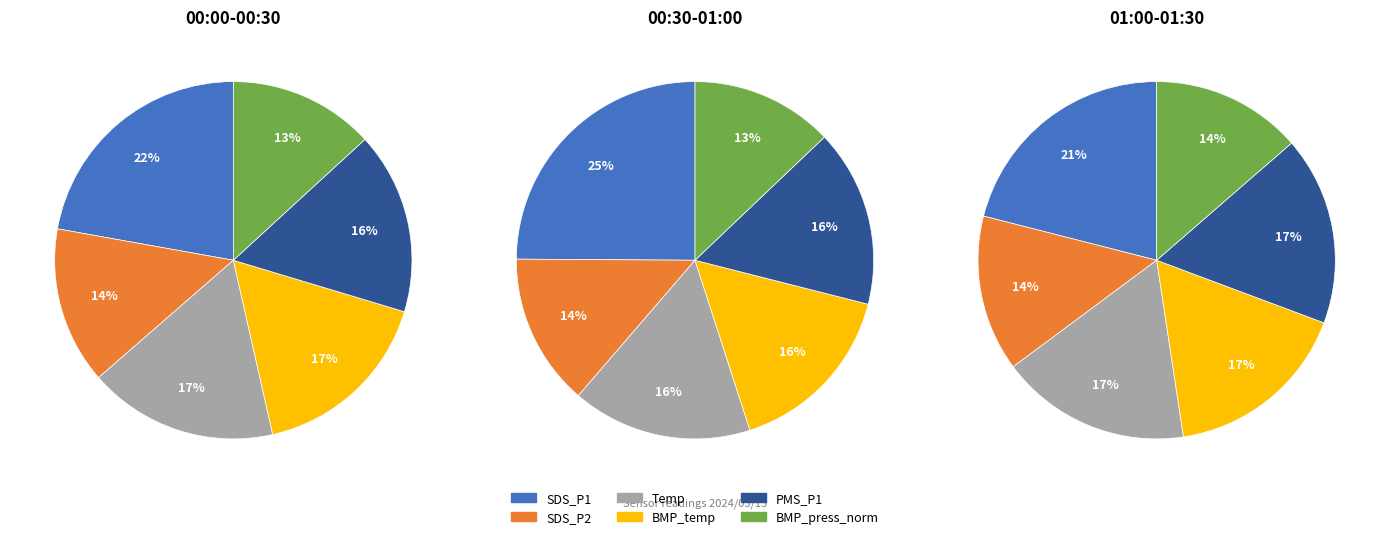

Is there a majority slice in this chart?

No